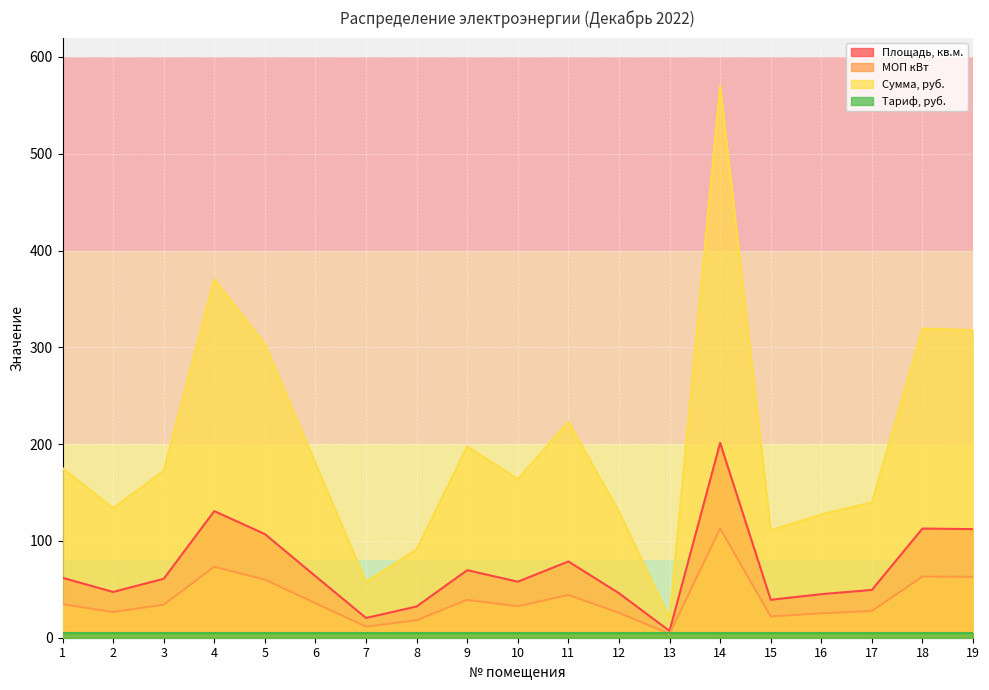

Where is Сумма, руб. nearest to the value 294?

5